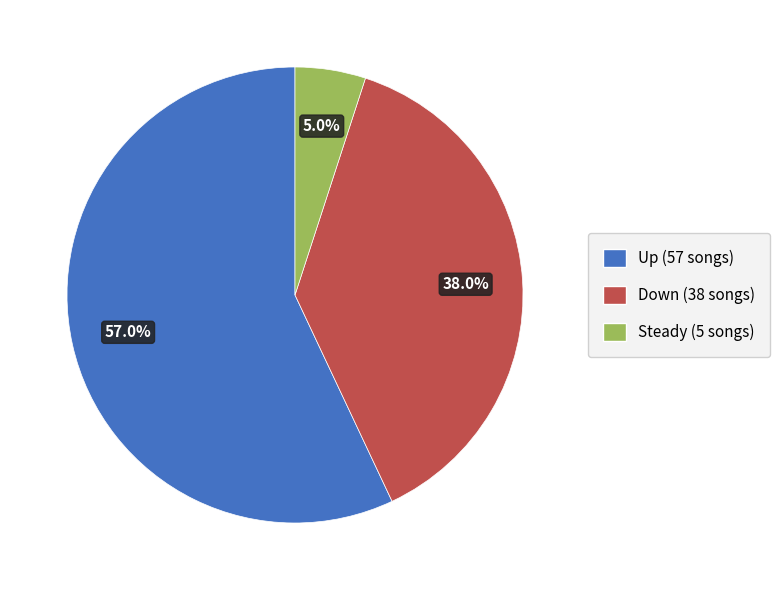

Is there a majority slice in this chart?

Yes